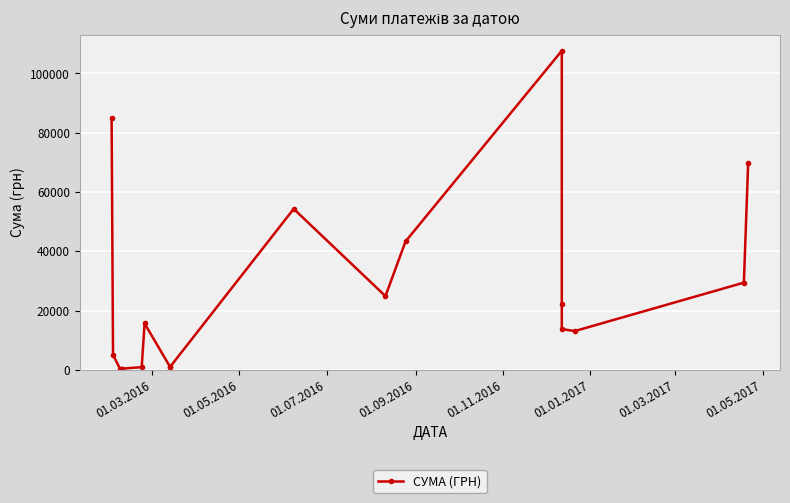

What is the difference between the maximum and minimum values?

107385.8